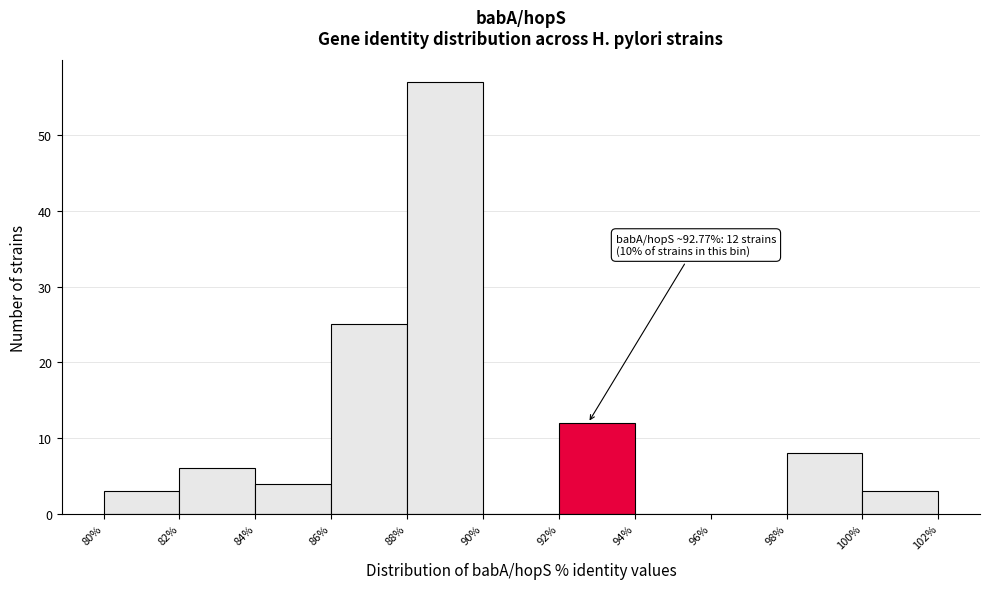

Which range on the x-axis has the tallest bar?

88% to 90%